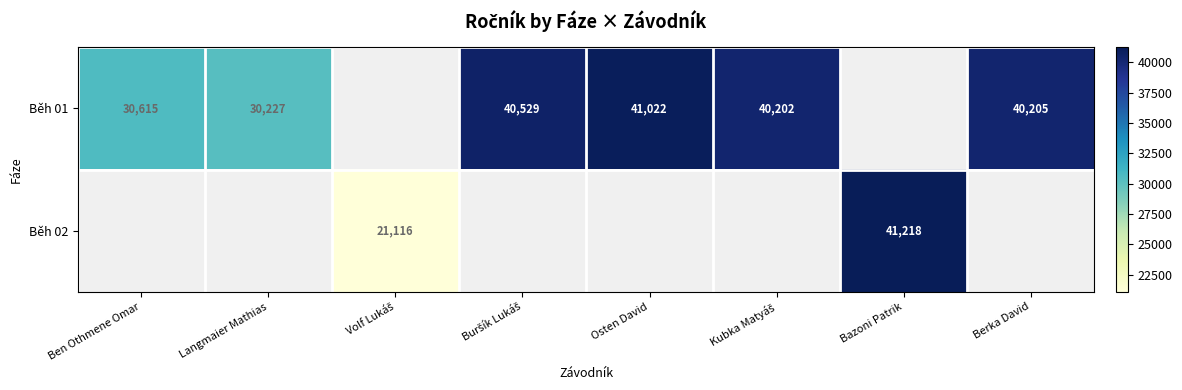

True or false: Běh 02 has a value of 24827 at Bazoni Patrik.

False